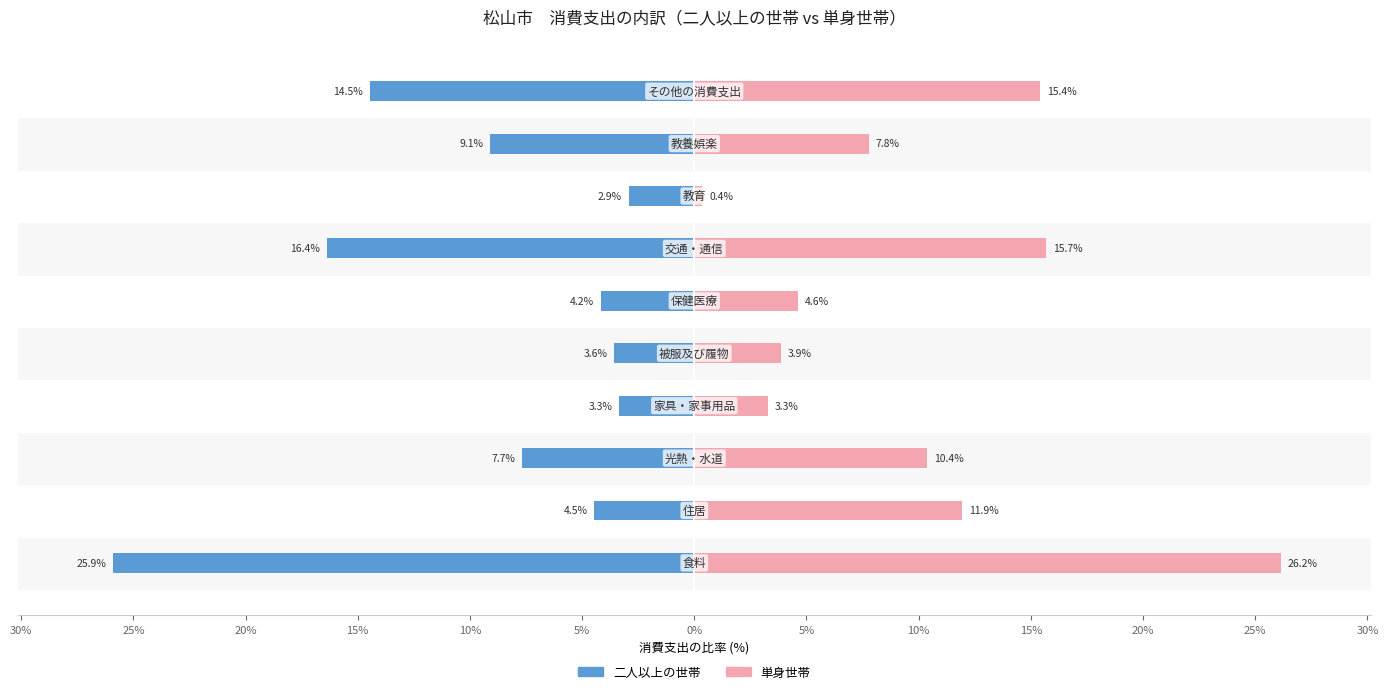

What is the difference between the 単身世帯 values at 5% and 10%?

0.8